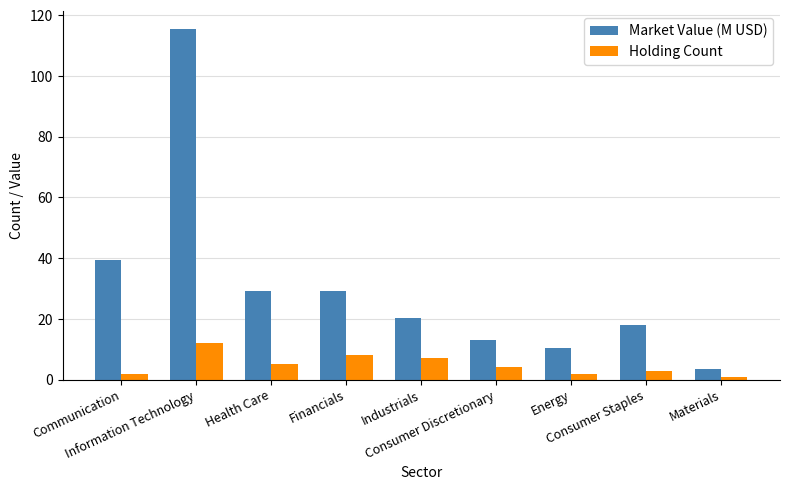

What position from the left is Consumer Staples?

8